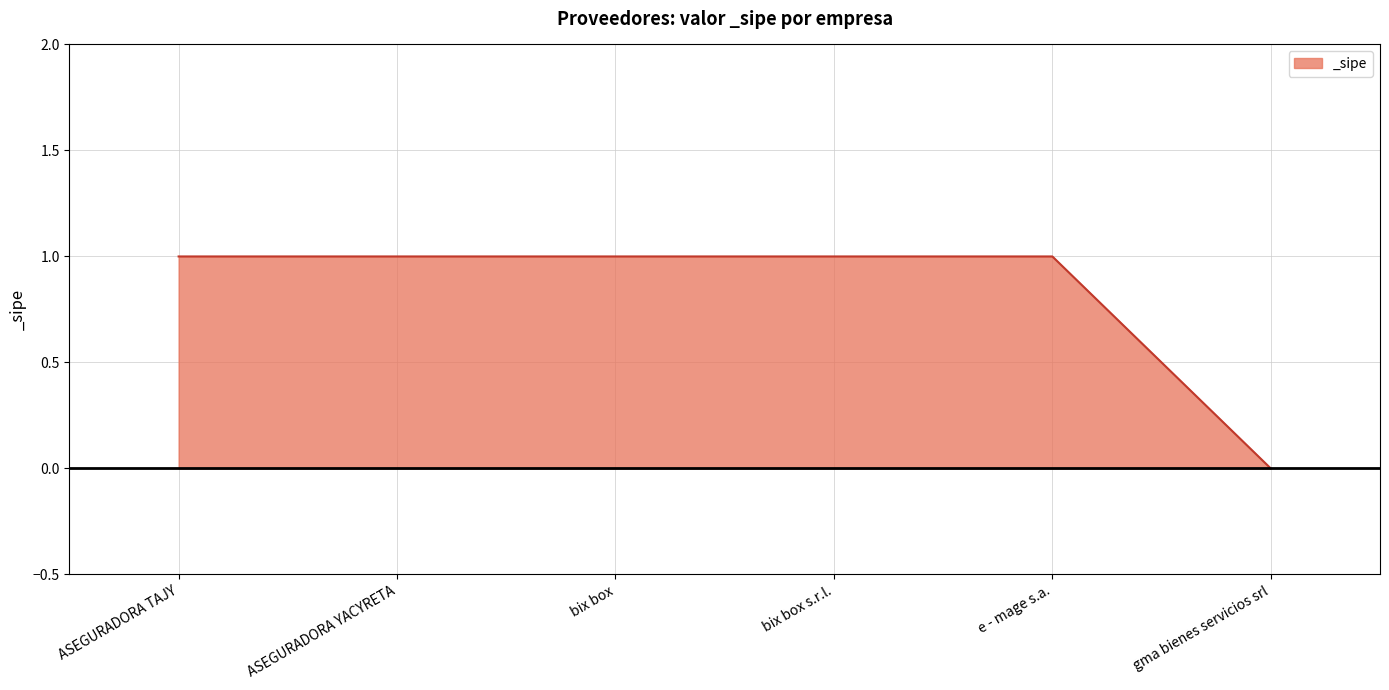

Which category has the lowest value across all series?

gma bienes servicios srl